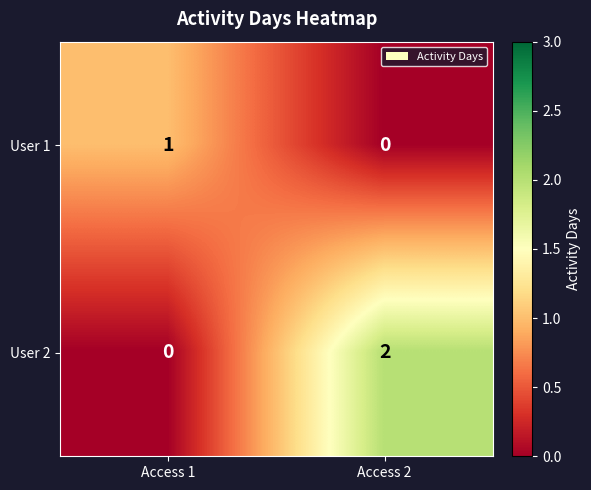

Which category has the highest value across all series?

Access 2